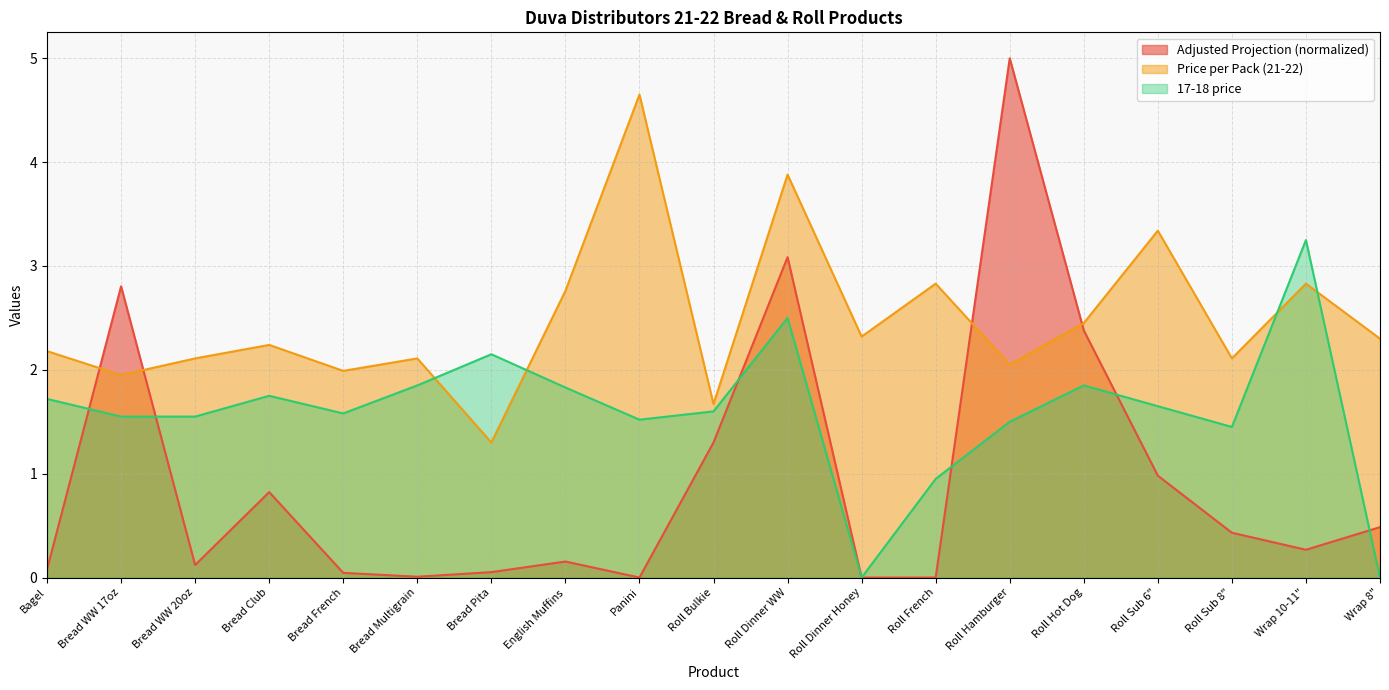

True or false: 17-18 price and Price per Pack intersect in this chart.

True